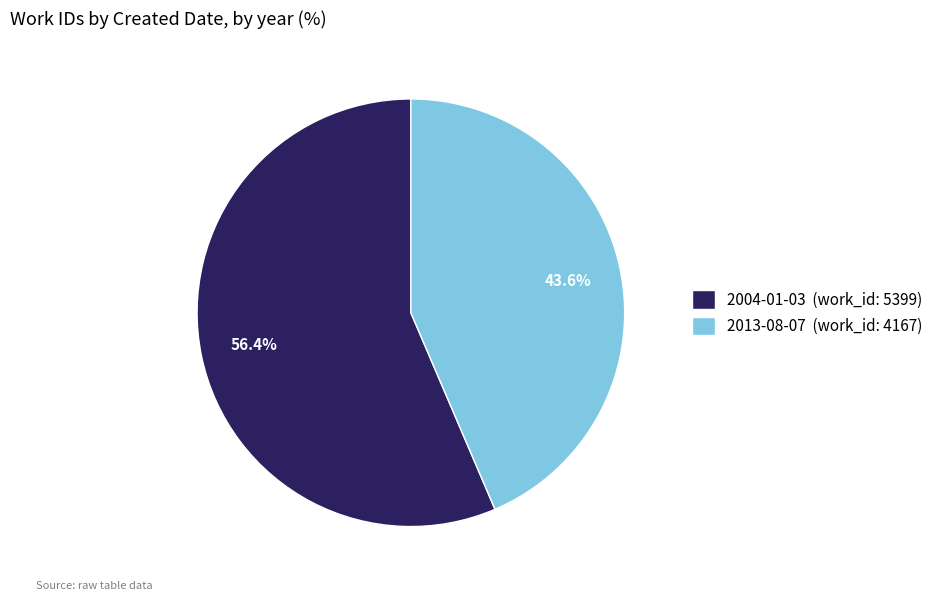

To the nearest percent, what percentage of the pie is 2013-08-07?

44%